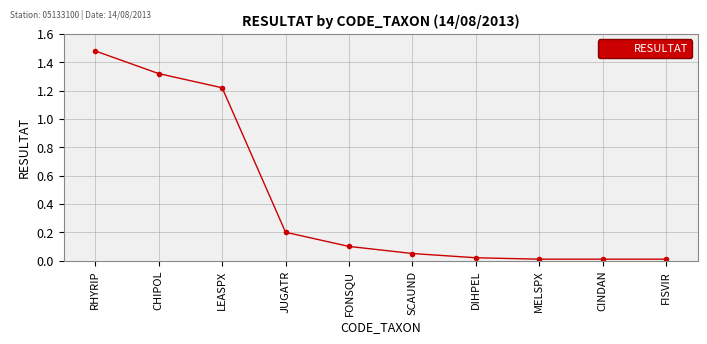

What is the label of the 2nd point from the right?

CINDAN